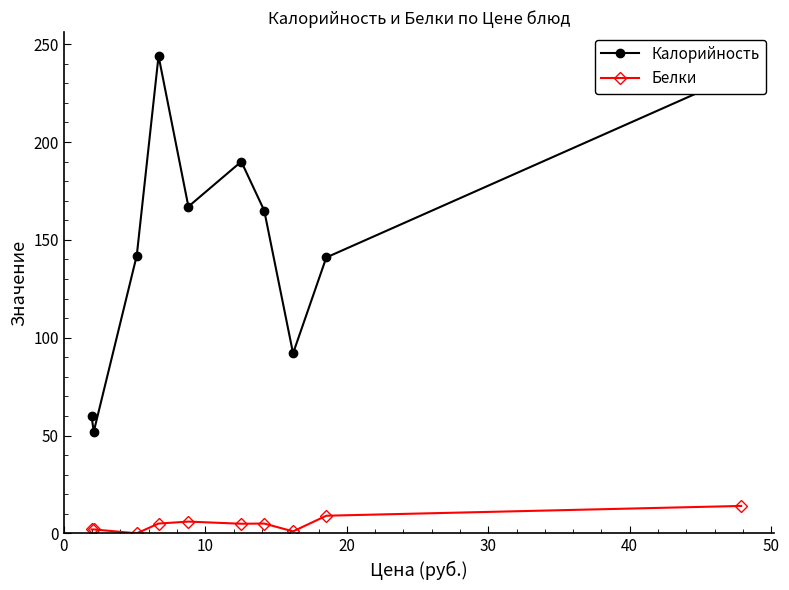

How many data points in Белки are less than 5?

5